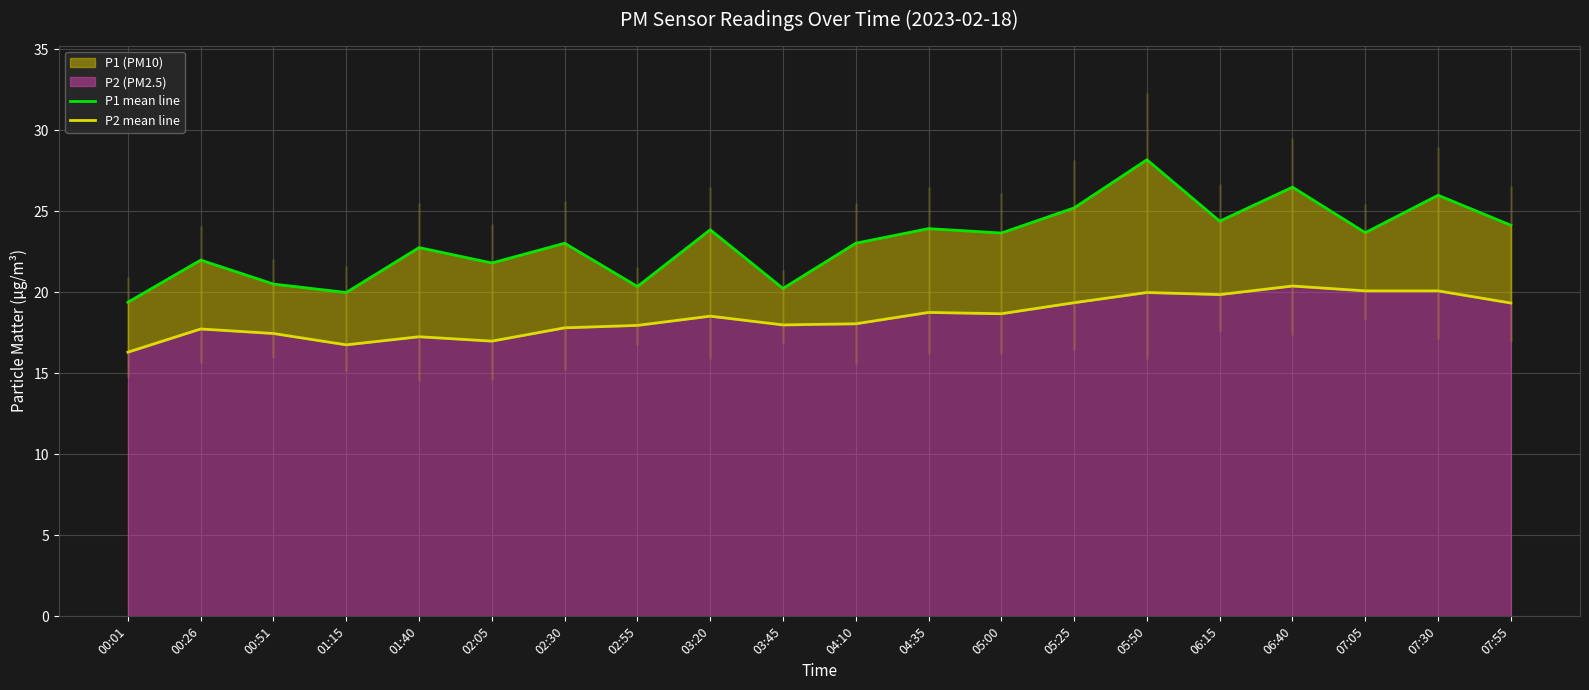

In P1 mean line, how many points are higher than both neighbors (excluding endpoints)?

8